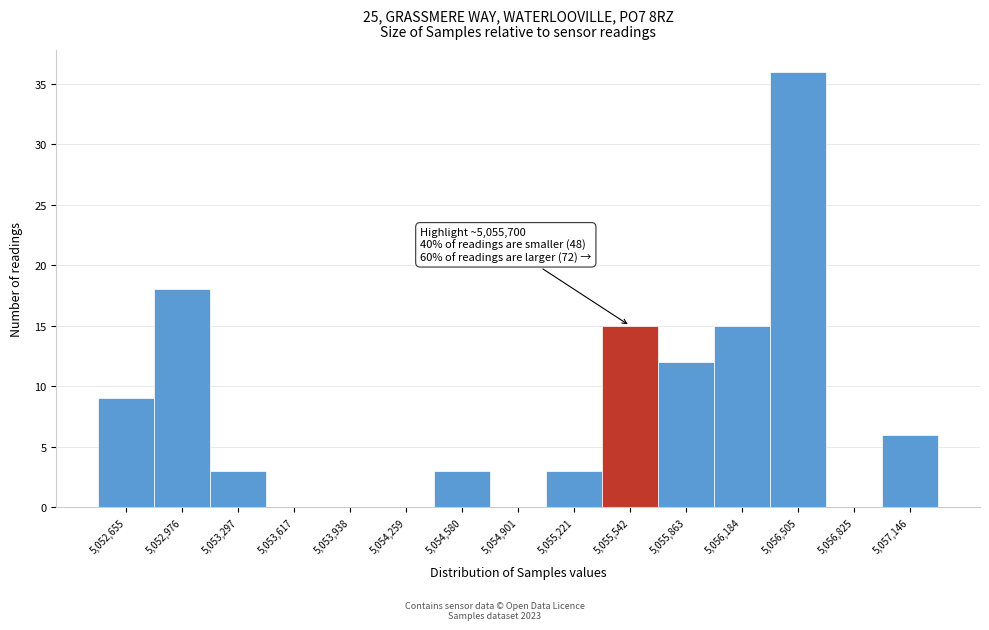

Which range on the x-axis has the tallest bar?

5056350 to 5056650